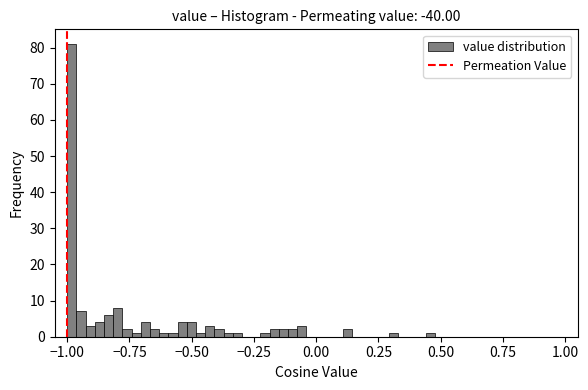

Read against the x-axis, roughly where is the centre of the tallest bar?

-1.00